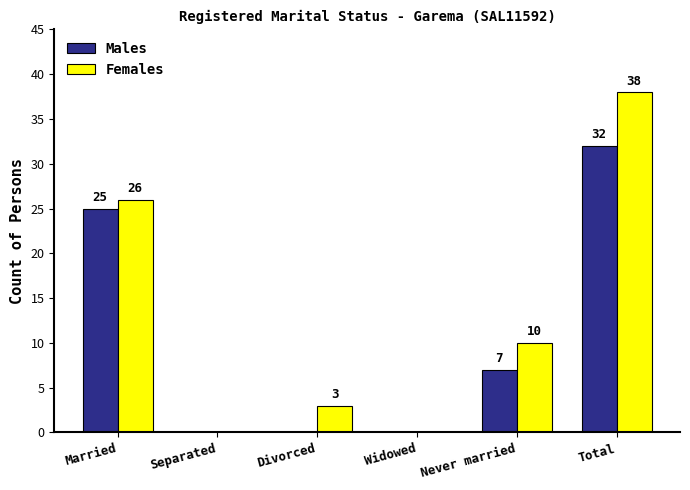

Count the number of data series in this chart.

2